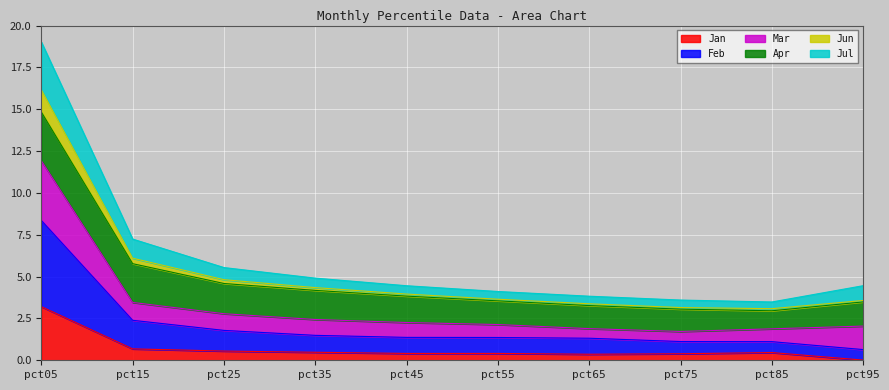

True or false: Jun has more than 2 interior local peaks.

False